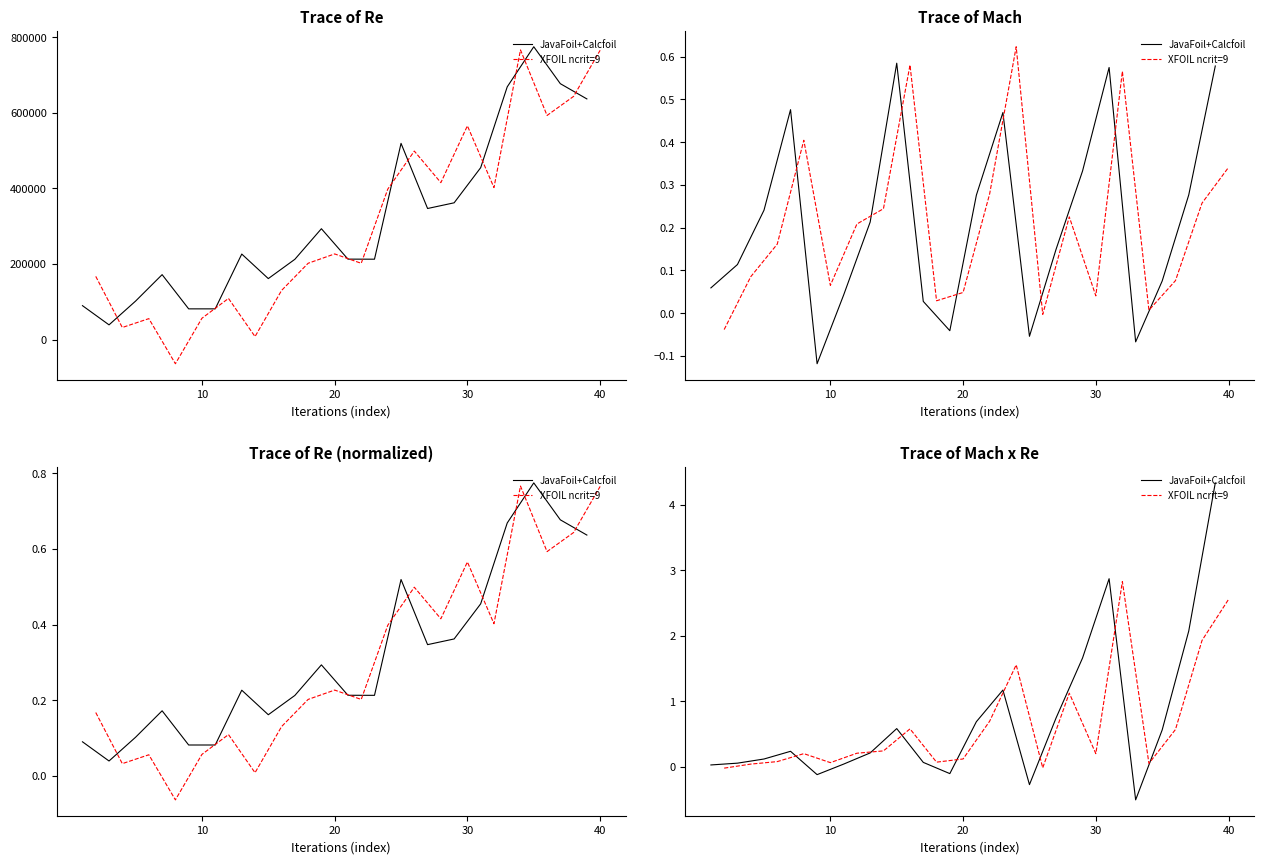

True or false: XFOIL ncrit=9 has more than 1 interior local peaks.

True